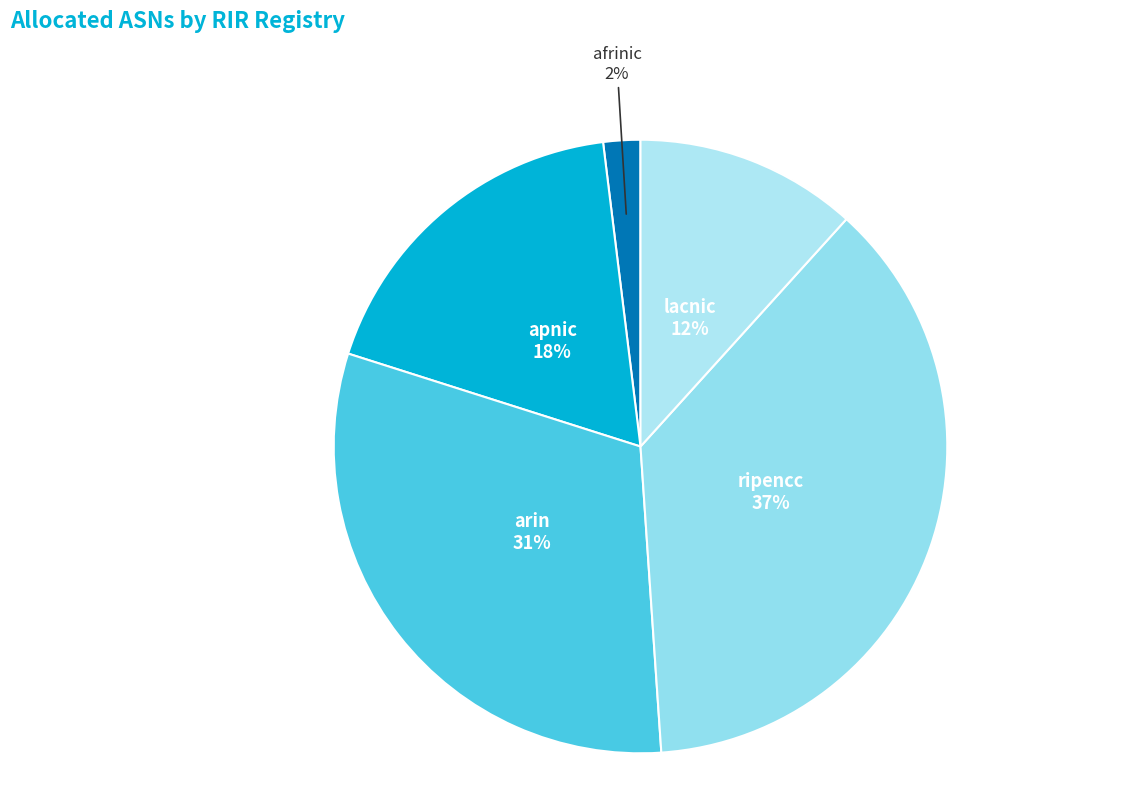

Combined, do apnic and afrinic account for over 50%?

No